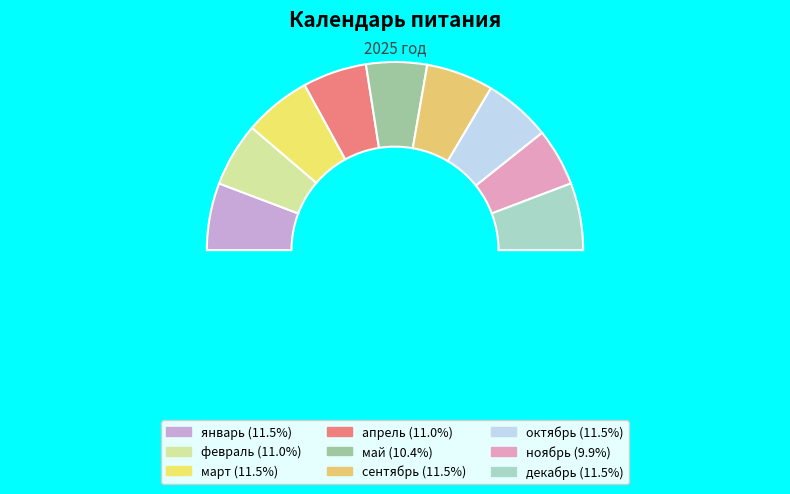

To the nearest percent, what percentage of the pie is март?

12%